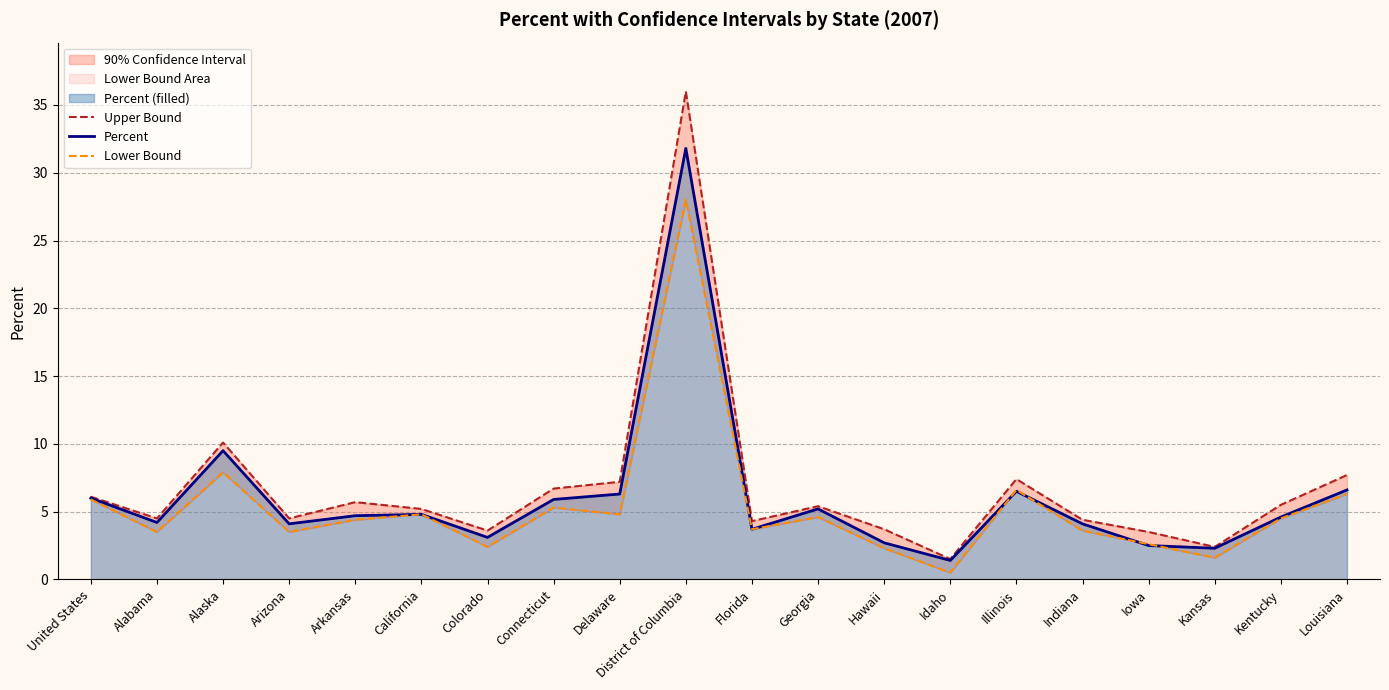

At which category is the sum across all series the highest?

District of Columbia